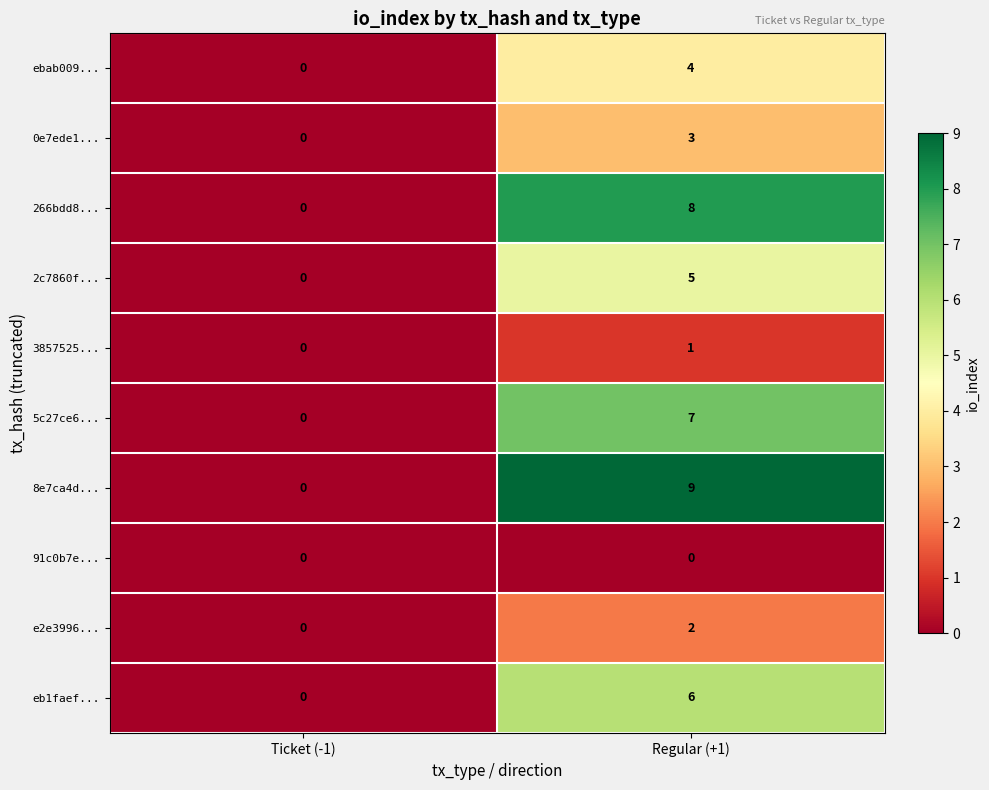

What is the maximum value shown in the chart?

9